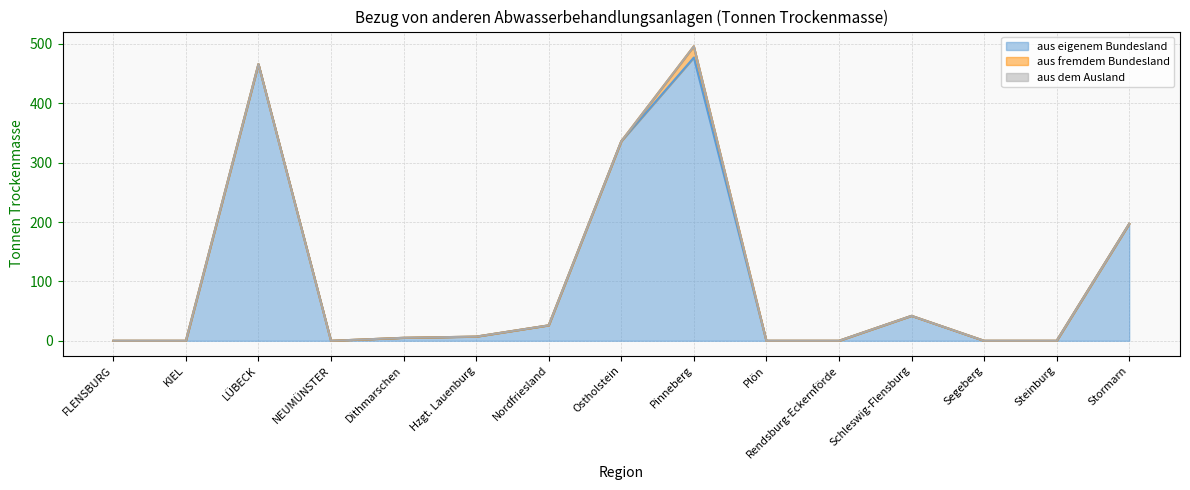

What is the spread (max minus min) of values at Dithmarschen?

5